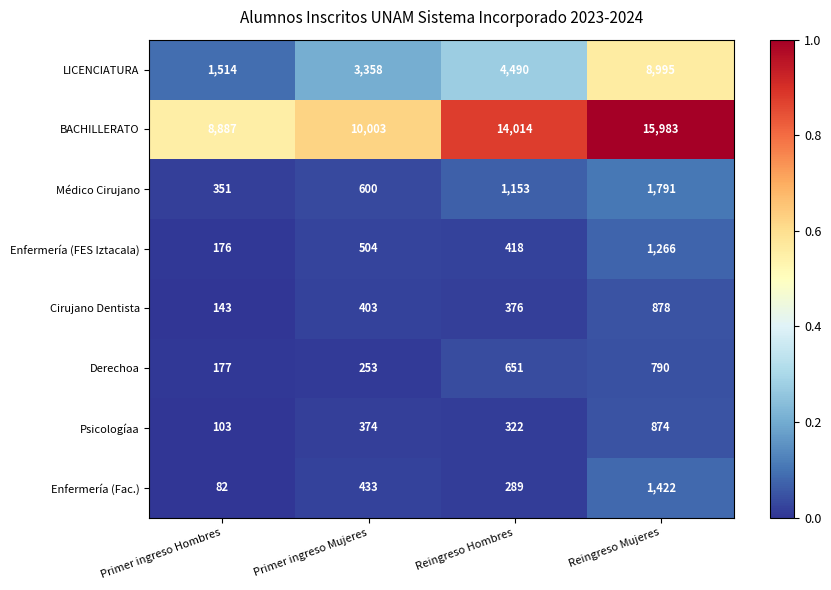

Is it true that LICENCIATURA equals 2403 at Reingreso Mujeres?

False